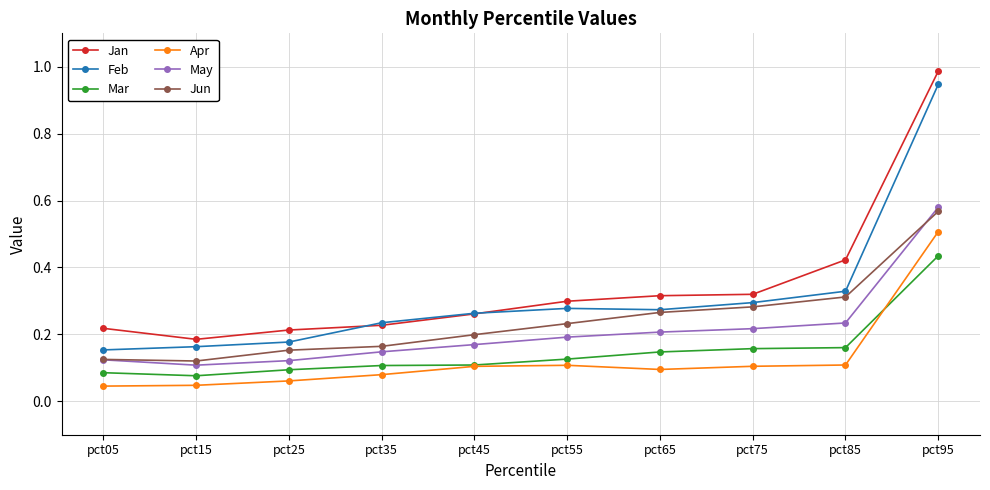

Where is Feb nearest to the value 0?

pct05